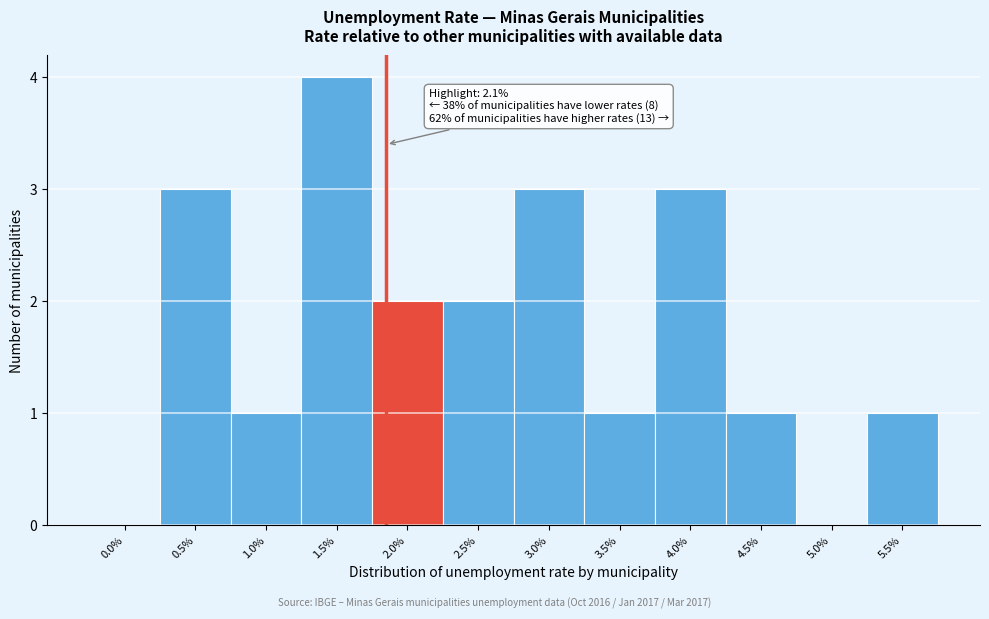

Reading right to left, transcribe all the data shown in this chart.

5.5%=1	5.0%=0	4.5%=1	4.0%=3	3.5%=1	3.0%=3	2.5%=2	2.0%=2	1.5%=4	1.0%=1	0.5%=3	0.0%=0